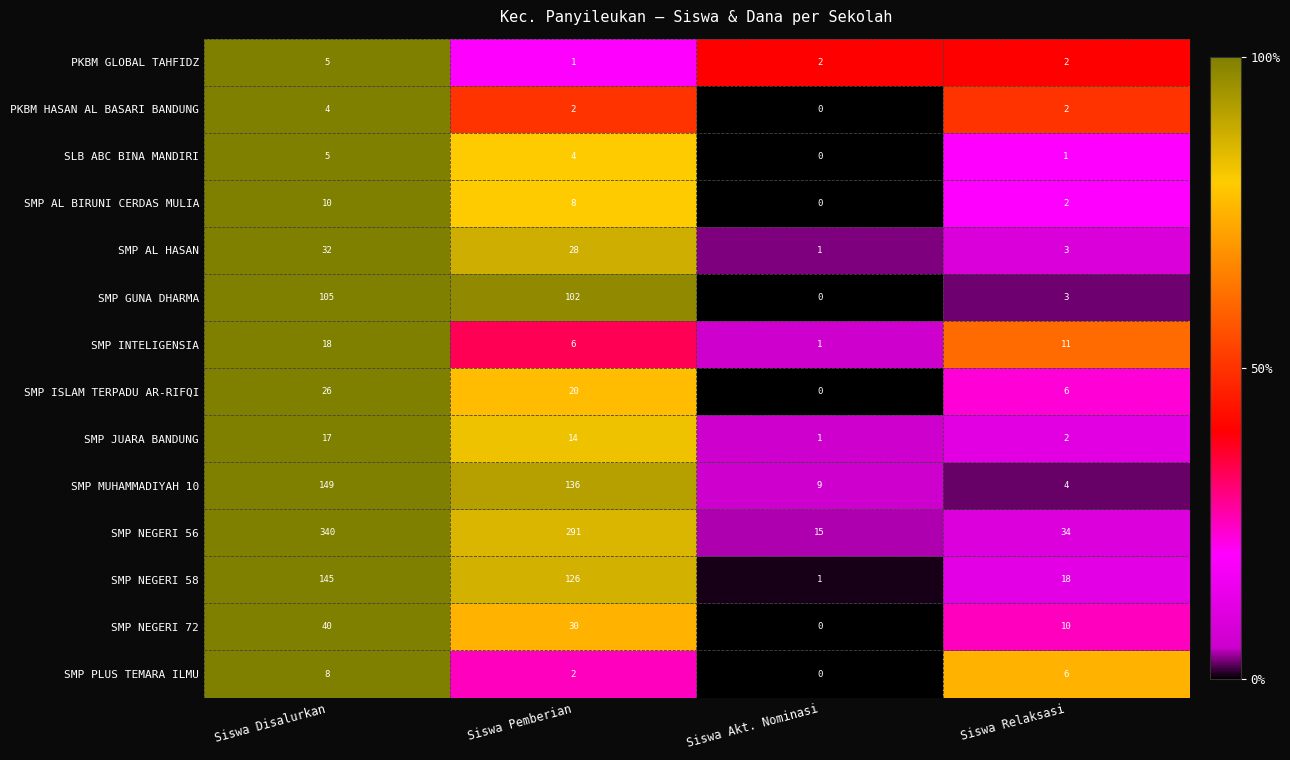

What is the approximate value of SMP AL BIRUNI CERDAS MULIA at Siswa Pemberian?

8